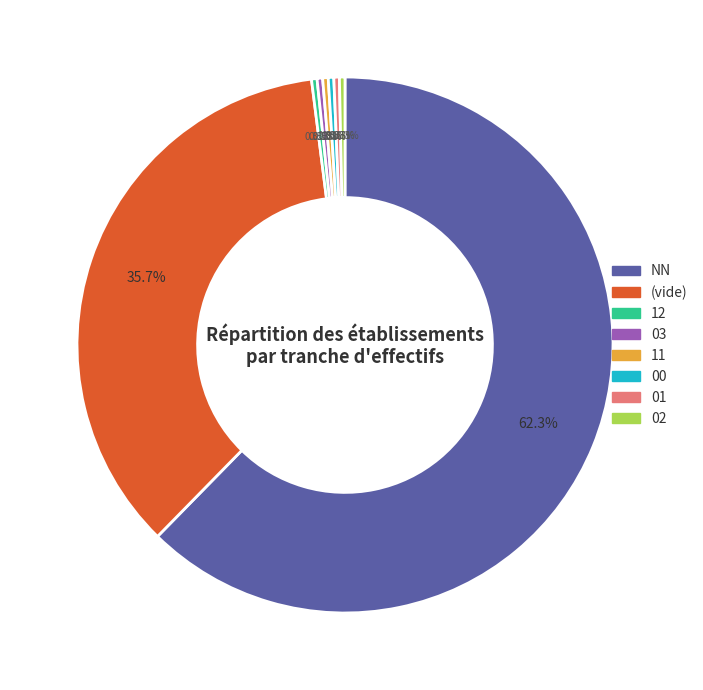

Is there any slice that represents more than half of the pie?

Yes